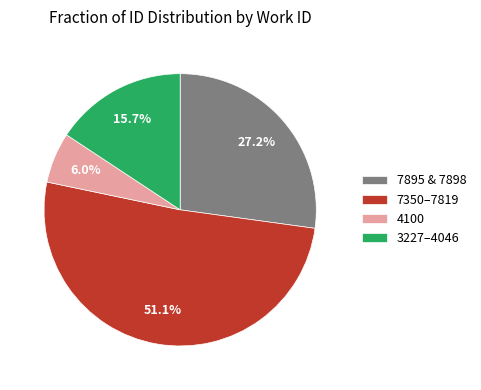

What portion of the pie excludes 7350–7819?

48.9%